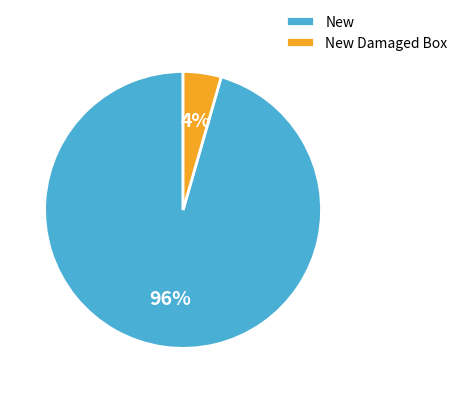

To the nearest percent, what is the average slice percentage?

50%